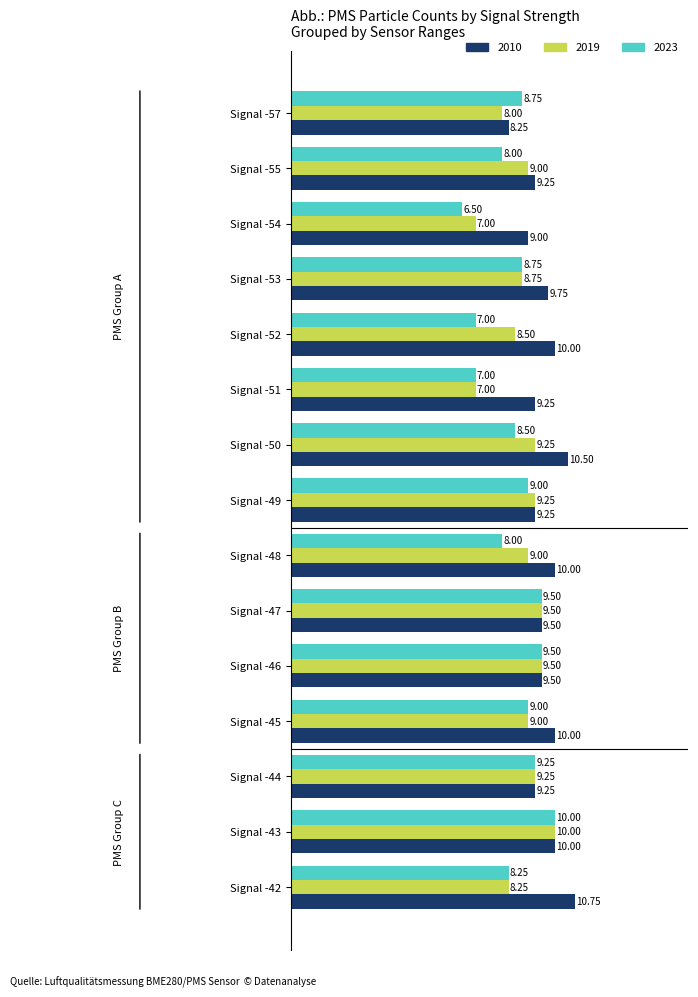

Reading right to left, extract all data points from this chart.

2010: Signal -42=10.8	Signal -43=10.0	Signal -44=9.2	Signal -45=10.0	Signal -46=9.5	Signal -47=9.5	Signal -48=10.0	Signal -49=9.2	Signal -50=10.5	Signal -51=9.2	Signal -52=10.0	Signal -53=9.8	Signal -54=9.0	Signal -55=9.2	Signal -57=8.2
2019: Signal -42=8.2	Signal -43=10.0	Signal -44=9.2	Signal -45=9.0	Signal -46=9.5	Signal -47=9.5	Signal -48=9.0	Signal -49=9.2	Signal -50=9.2	Signal -51=7.0	Signal -52=8.5	Signal -53=8.8	Signal -54=7.0	Signal -55=9.0	Signal -57=8.0
2023: Signal -42=8.2	Signal -43=10.0	Signal -44=9.2	Signal -45=9.0	Signal -46=9.5	Signal -47=9.5	Signal -48=8.0	Signal -49=9.0	Signal -50=8.5	Signal -51=7.0	Signal -52=7.0	Signal -53=8.8	Signal -54=6.5	Signal -55=8.0	Signal -57=8.8